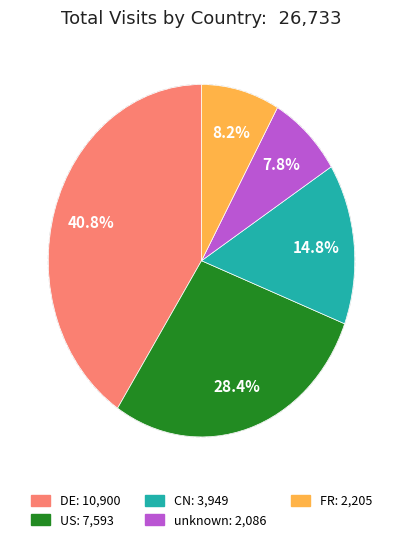

Does any single category account for the majority?

No